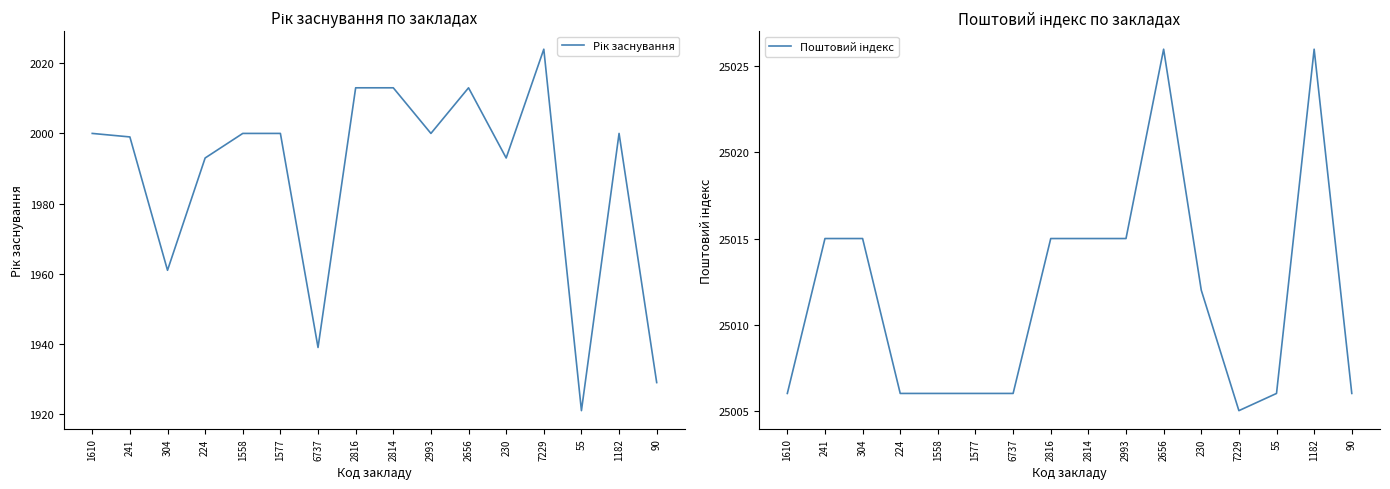

List the series in order of their peak value, lowest first.

Рік заснування, Поштовий індекс